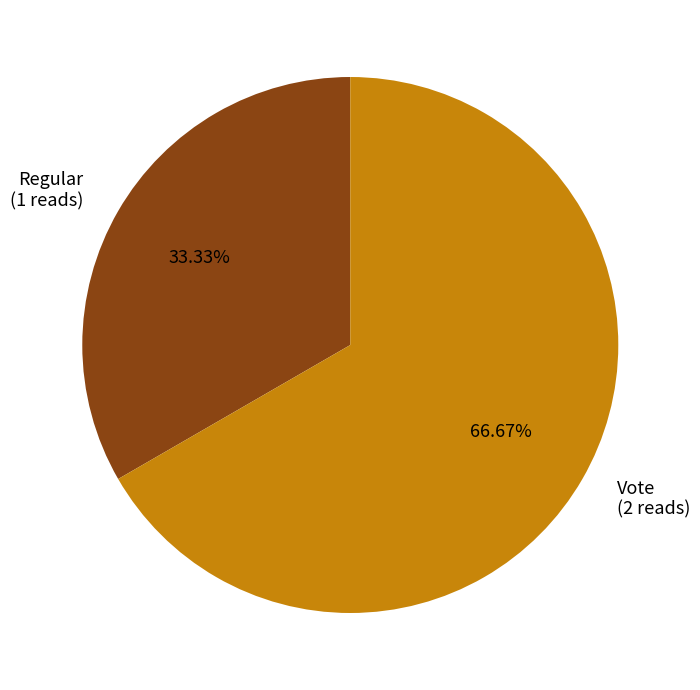

Is there any slice that represents more than half of the pie?

Yes